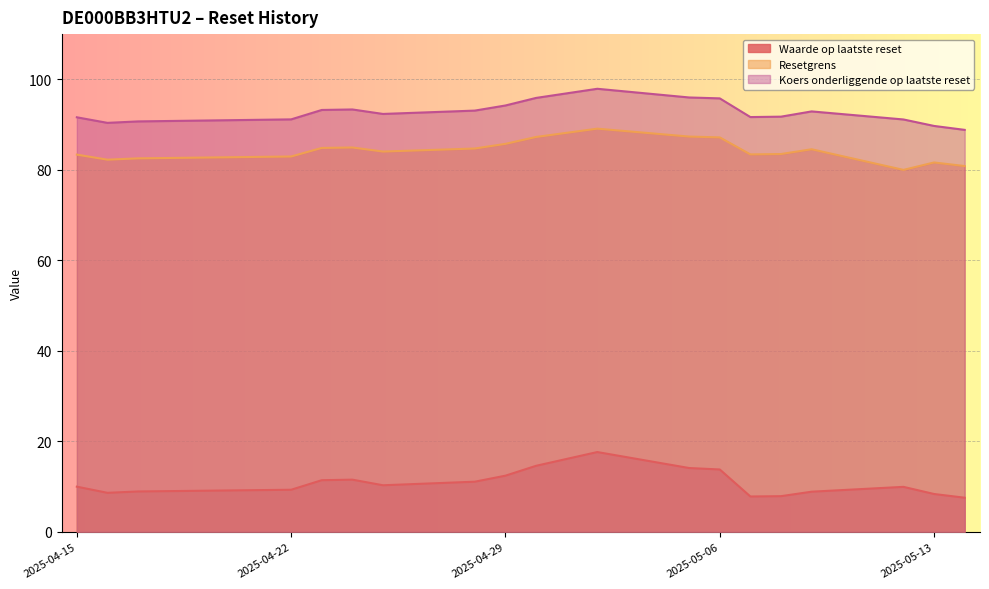

Which series has the widest spread of values?

Waarde op laatste reset